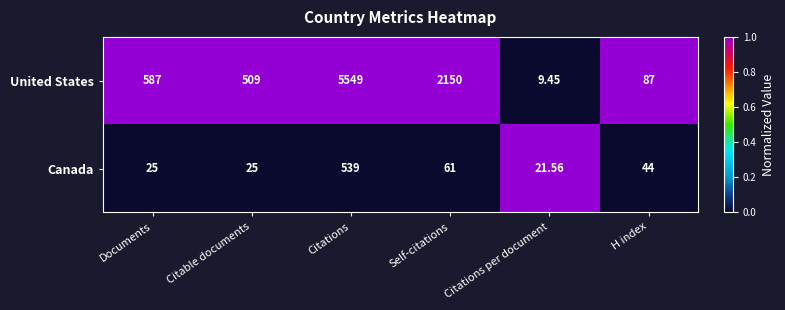

Between Documents and Citations per document, which series saw the biggest shift?

United States